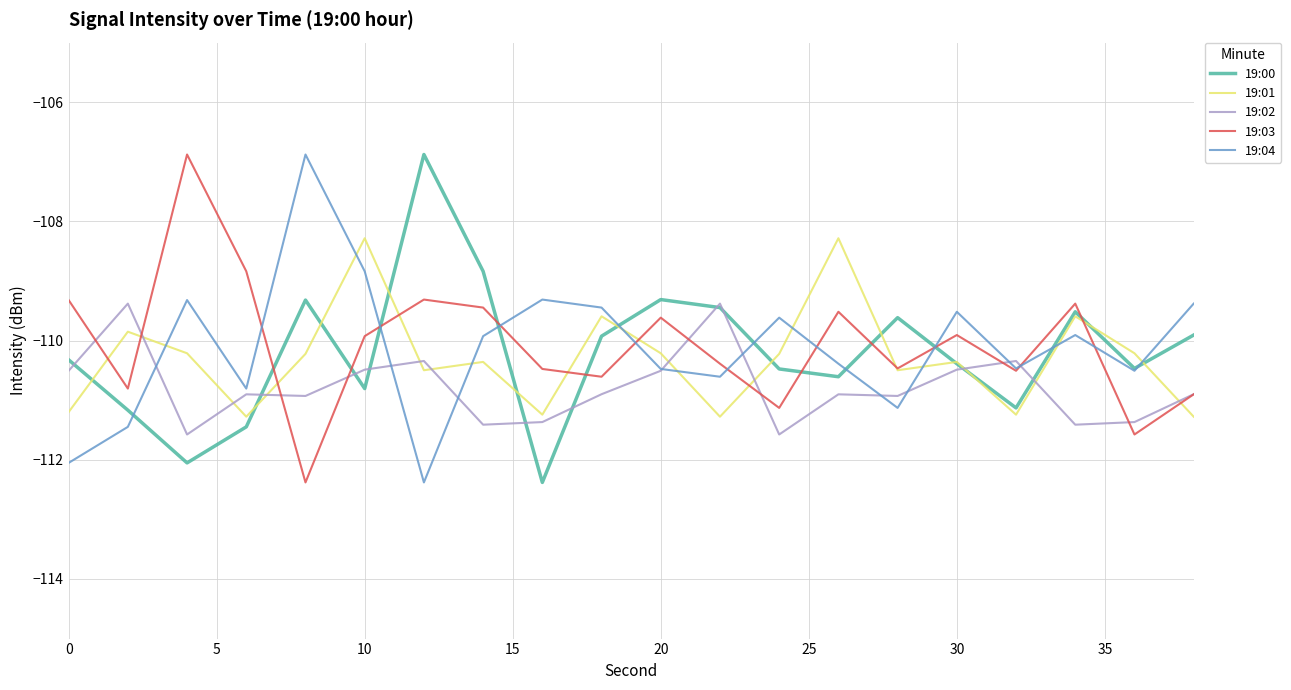

What is the smallest value displayed?

-112.4